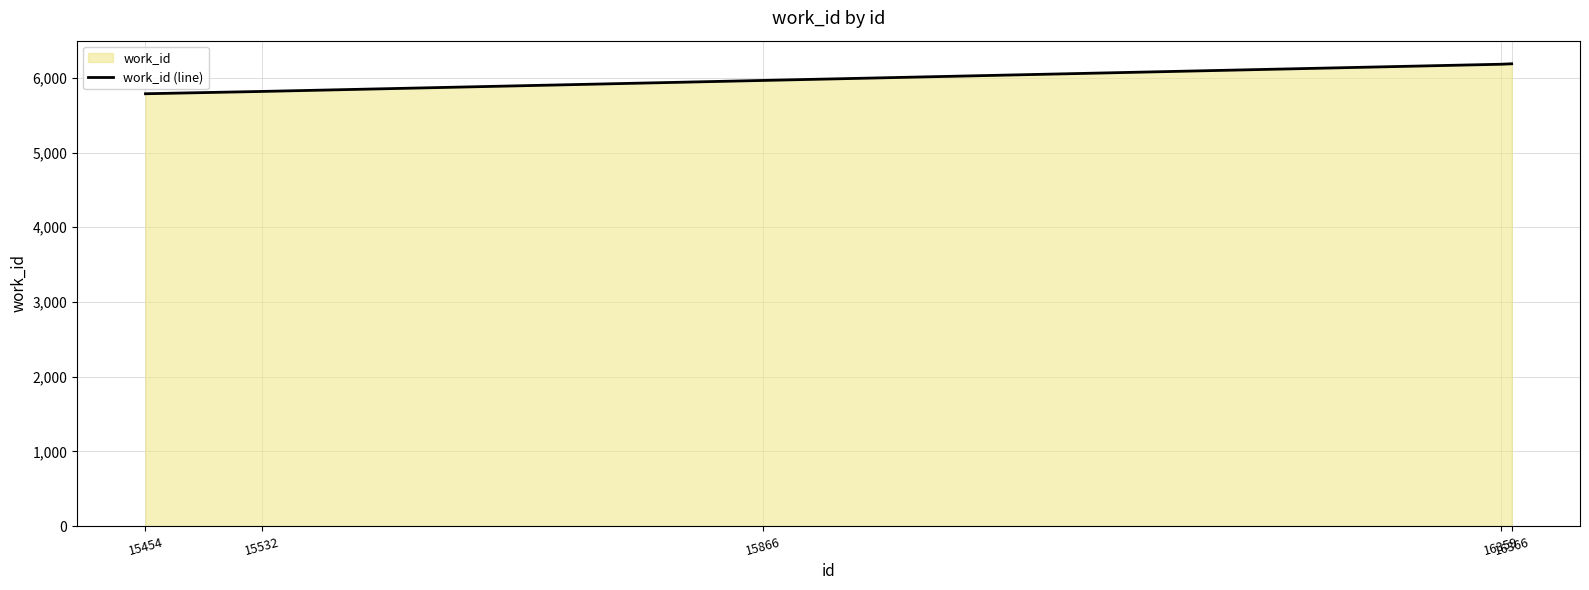

What value does the data have at 15532, to the nearest 10?

5820